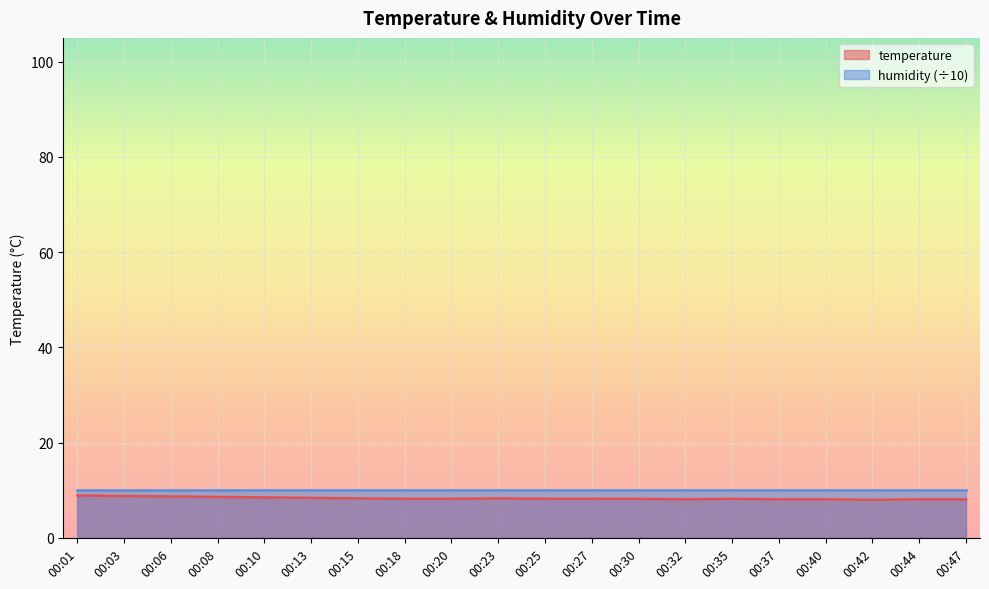

Reading left to right, list all the values displayed in this chart.

00:01=8.9	00:03=8.8	00:06=8.7	00:08=8.6	00:10=8.5	00:13=8.4	00:15=8.3	00:18=8.2	00:20=8.2	00:23=8.3	00:25=8.2	00:27=8.2	00:30=8.2	00:32=8.1	00:35=8.2	00:37=8.1	00:40=8.1	00:42=8.0	00:44=8.1	00:47=8.1